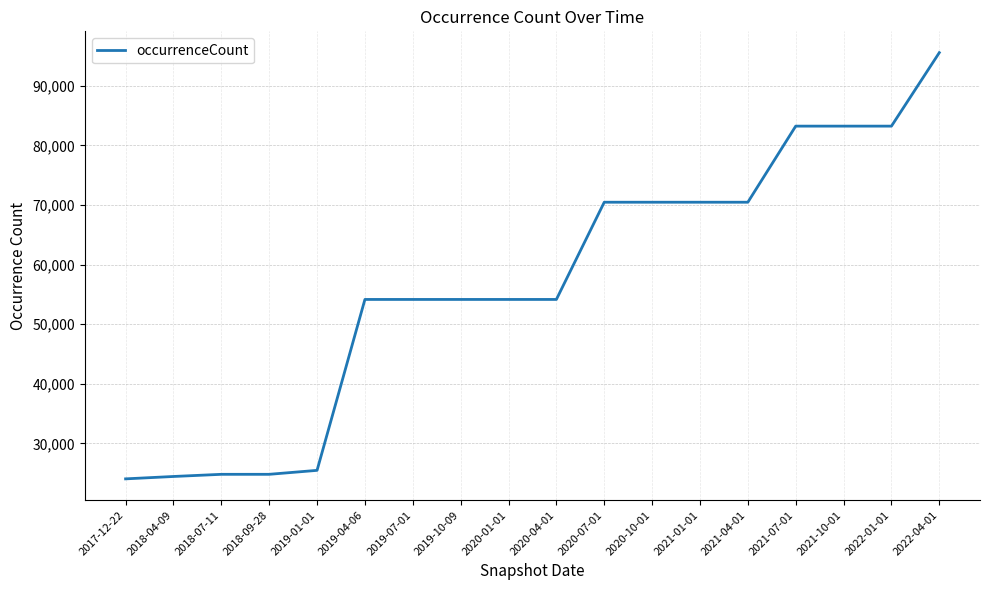

What is the minimum value shown in the chart?

24053